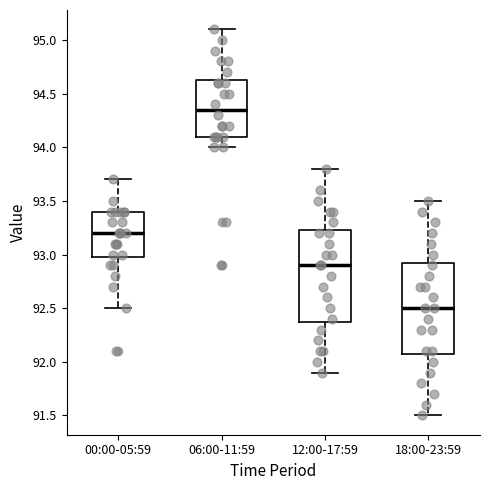

Reading left to right, read every box against the y-axis: the position of its median line, the range the box covers, and the ends of its whiskers. The values are not printed on the chart, so give them approximately, as read against the axis.

00:00-05:59: median 93.20, box 93.00 to 93.40, whiskers 92.50 to 93.70
06:00-11:59: median 94.35, box 94.10 to 94.65, whiskers 94.00 to 95.10
12:00-17:59: median 92.90, box 92.40 to 93.25, whiskers 91.90 to 93.80
18:00-23:59: median 92.50, box 92.10 to 92.95, whiskers 91.50 to 93.50